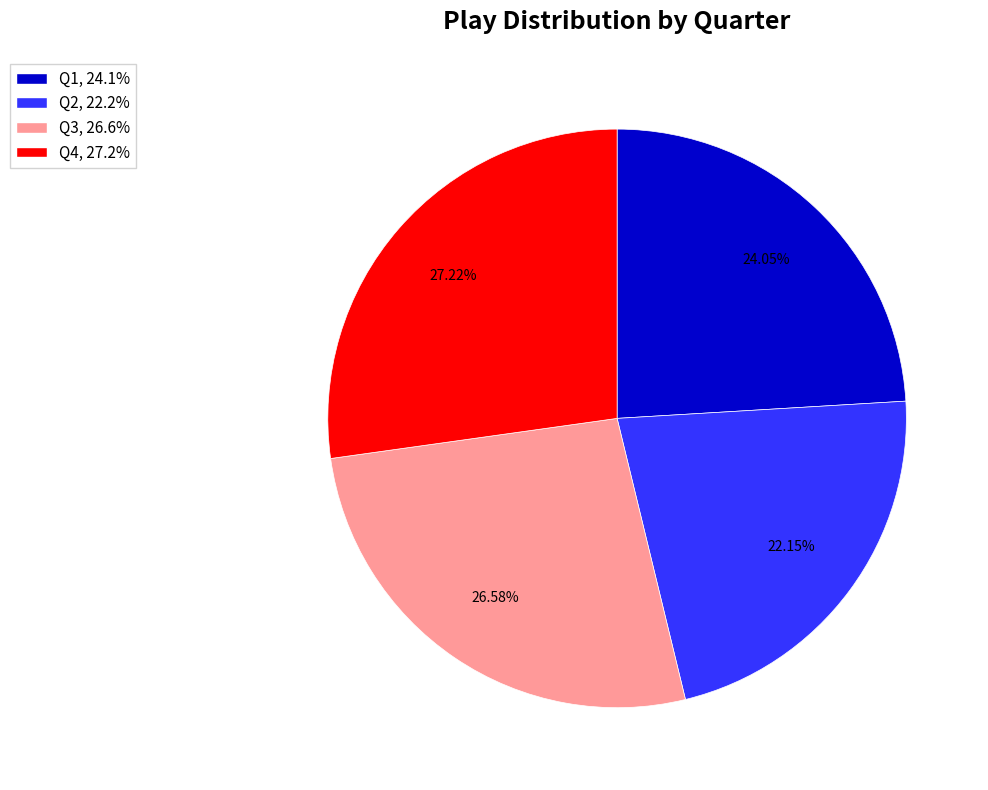

What is the ratio of the value at Q3 to the value at Q4?

1.0